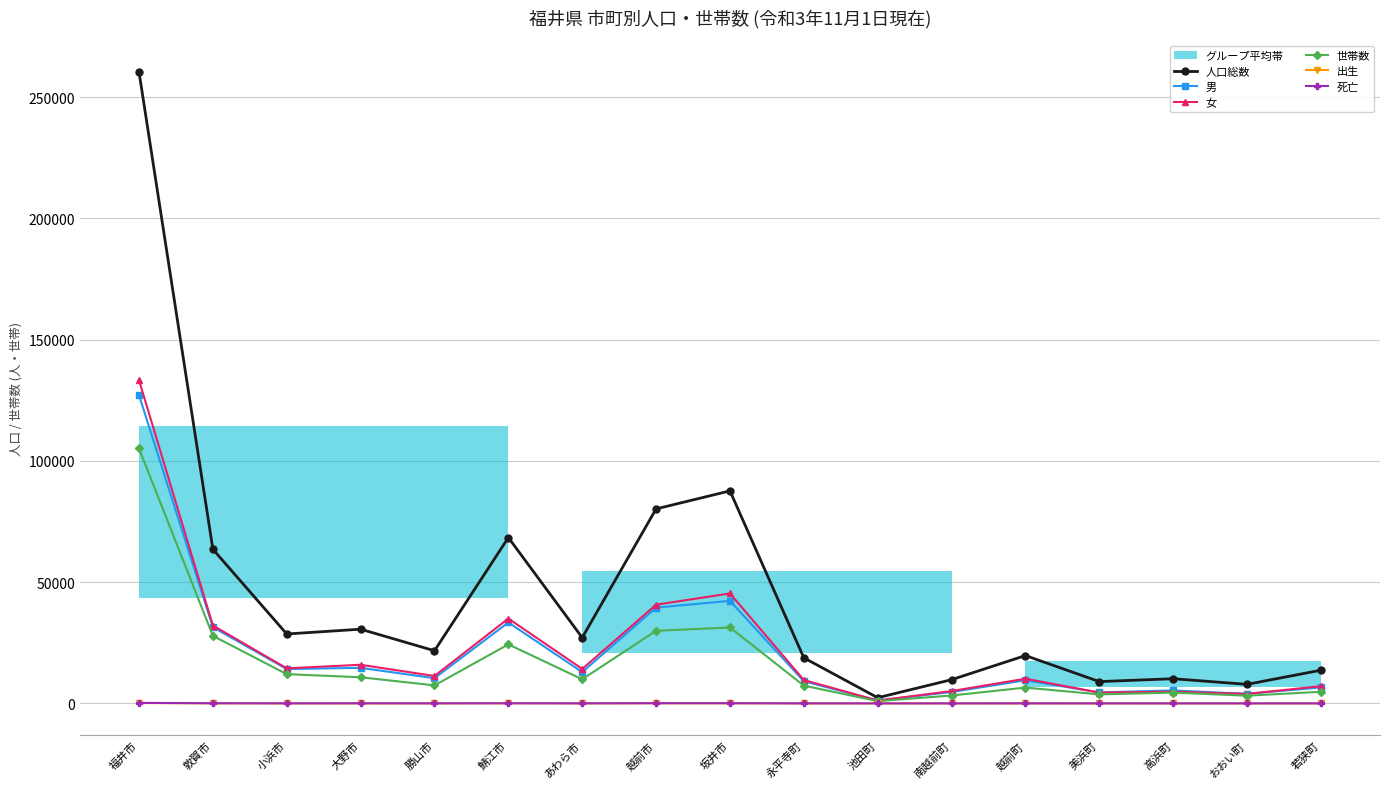

How many distinct data groups are displayed?

6